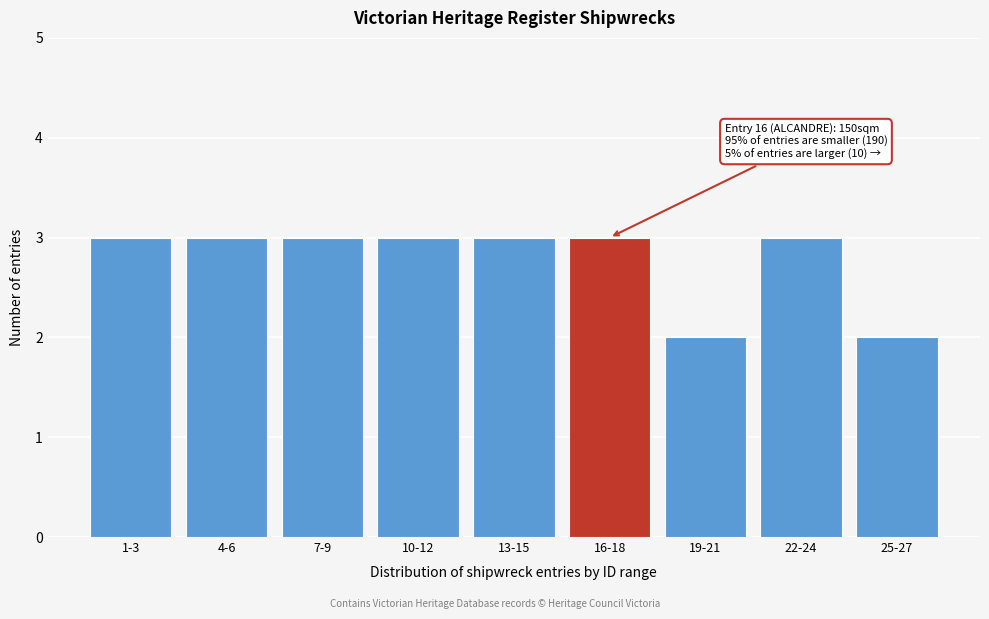

Reading left to right, what are all the values shown in this chart?

3	3	3	3	3	3	2	3	2